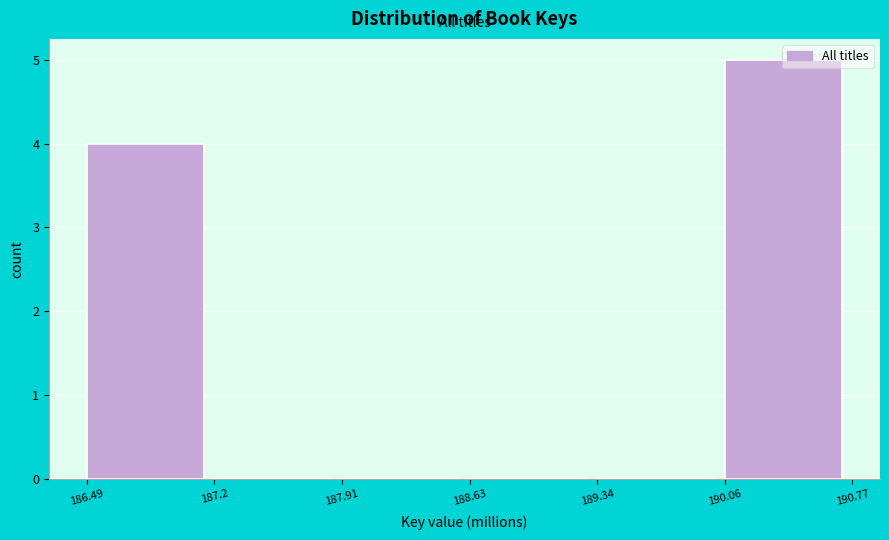

What is the change in value from 189.34 to 190.06?

+5